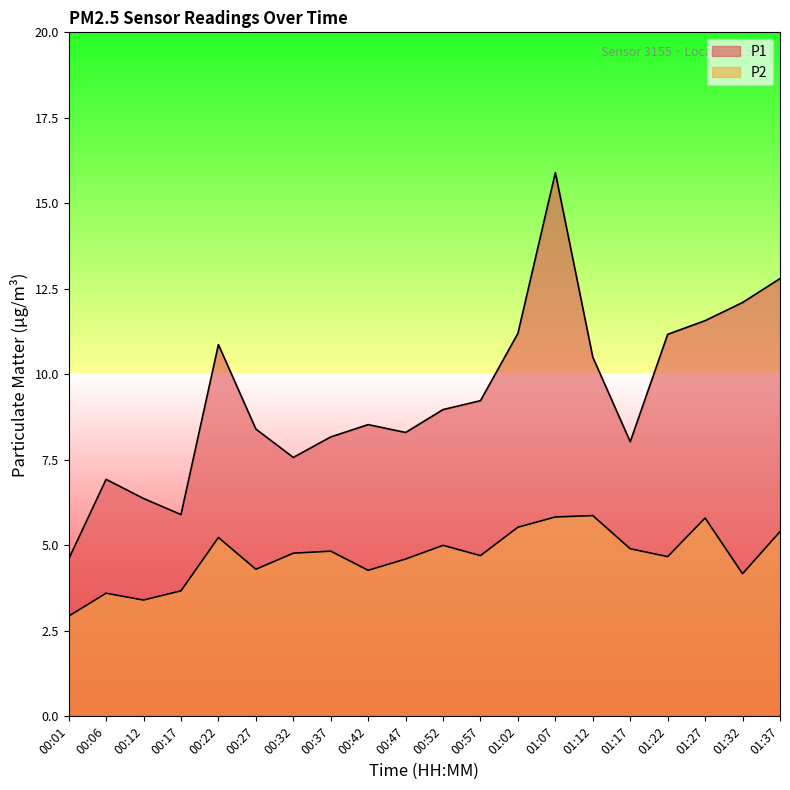

Reading left to right, list all the values displayed in this chart.

P1: 00:01=4.6	00:06=6.9	00:12=6.4	00:17=5.9	00:22=10.9	00:27=8.4	00:32=7.6	00:37=8.2	00:42=8.5	00:47=8.3	00:52=9.0	00:57=9.2	01:02=11.2	01:07=15.9	01:12=10.5	01:17=8.0	01:22=11.2	01:27=11.6	01:32=12.1	01:37=12.8
P2: 00:01=2.9	00:06=3.6	00:12=3.4	00:17=3.7	00:22=5.2	00:27=4.3	00:32=4.8	00:37=4.8	00:42=4.3	00:47=4.6	00:52=5.0	00:57=4.7	01:02=5.5	01:07=5.8	01:12=5.9	01:17=4.9	01:22=4.7	01:27=5.8	01:32=4.2	01:37=5.4